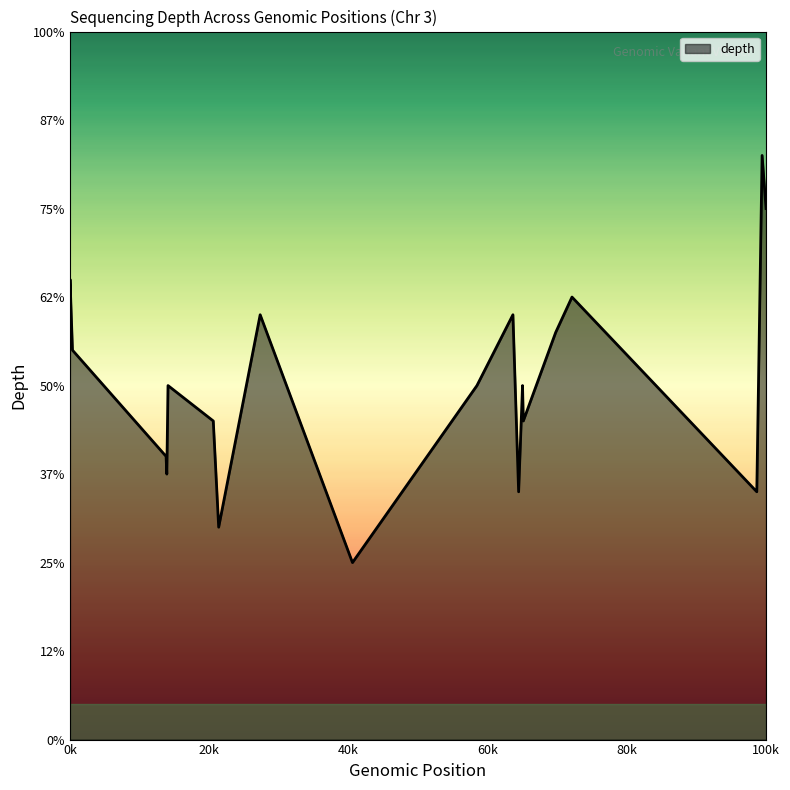

Does the chart display data point markers on the line(s)?

No